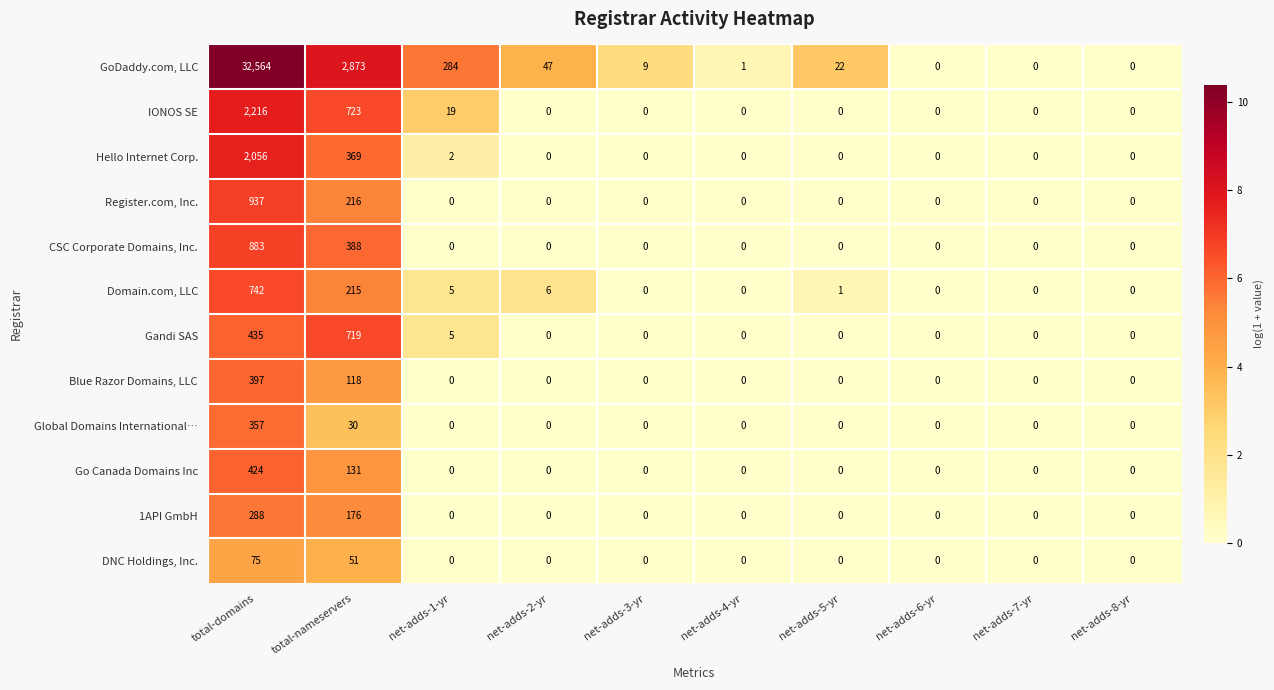

Rank the series by their maximum value, from highest to lowest.

GoDaddy.com, LLC, IONOS SE, Hello Internet Corp., Register.com, Inc., CSC Corporate Domains, Inc., Domain.com, LLC, Gandi SAS, Go Canada Domains Inc, Blue Razor Domains, LLC, Global Domains International…, 1API GmbH, DNC Holdings, Inc.